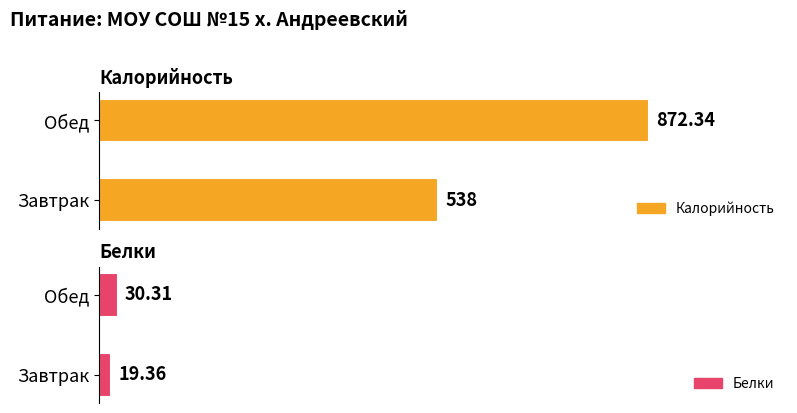

At which label is Калорийность closest to 705?

Завтрак